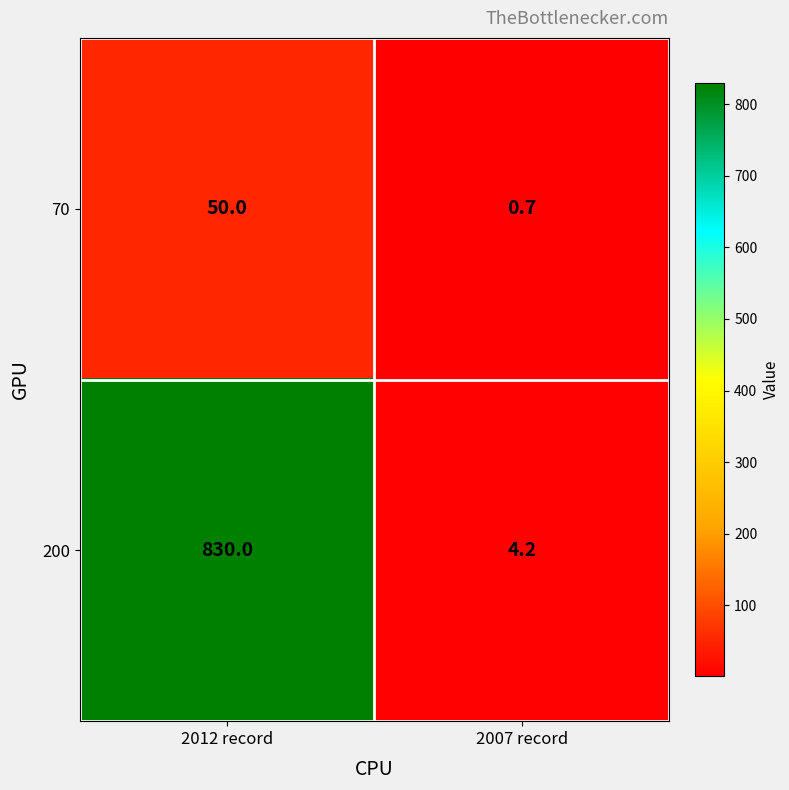

Rank the series by their average value, from lowest to highest.

70, 200